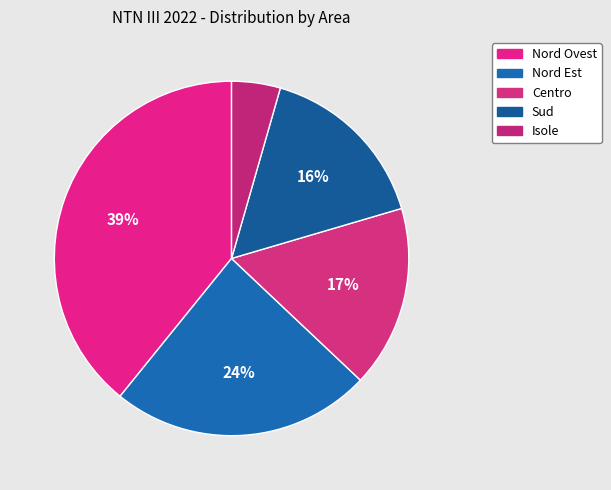

Rank the categories by value from lowest to highest.

Isole, Sud, Centro, Nord Est, Nord Ovest